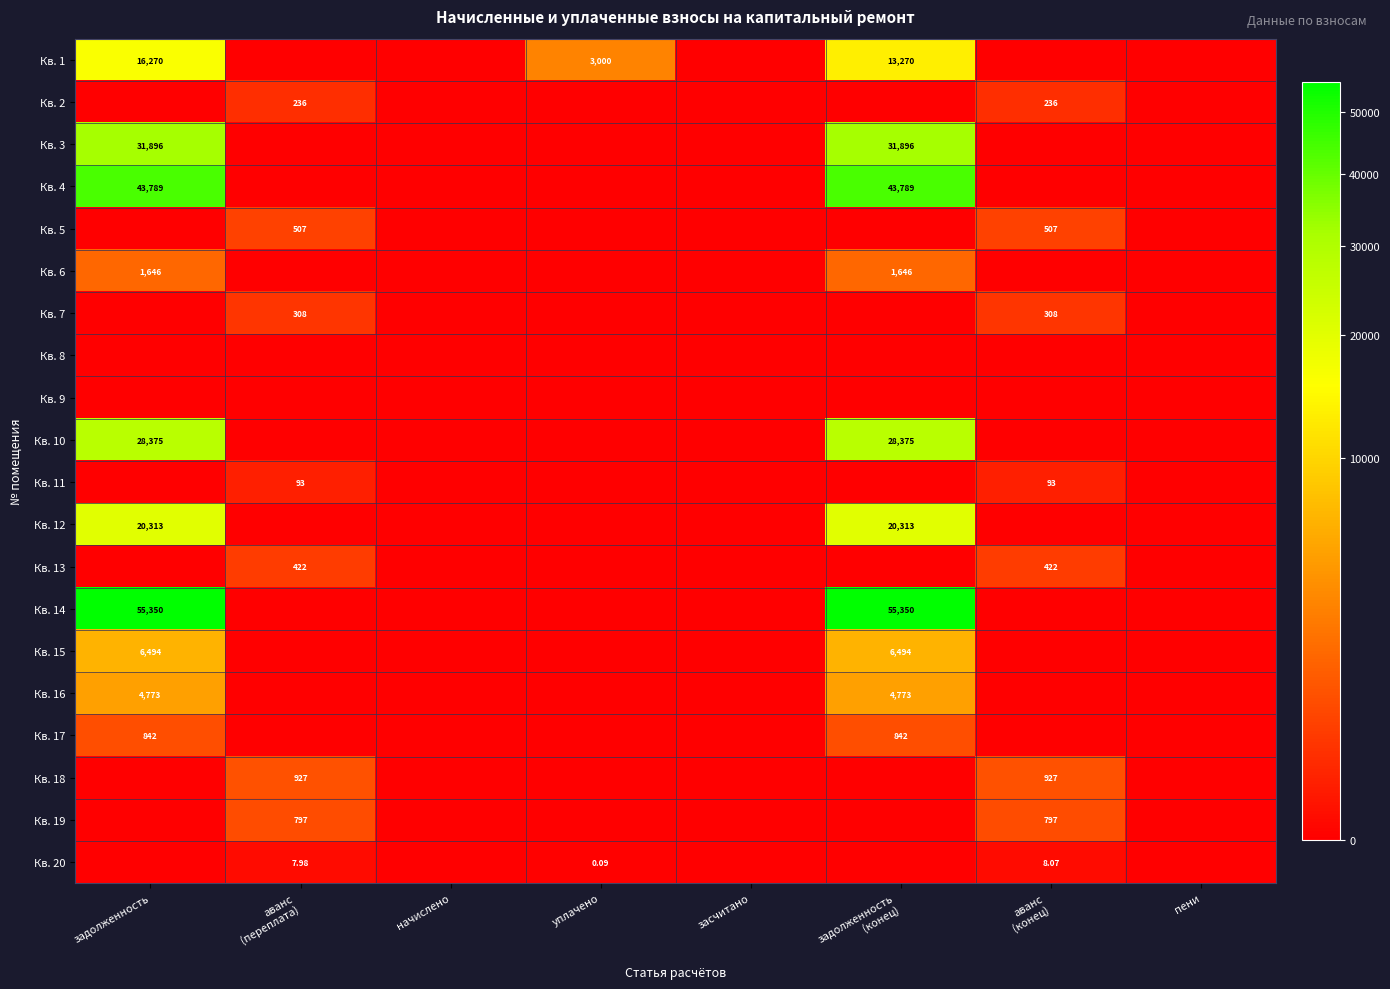

What is the sum of all Кв. 14 values?

110700.6